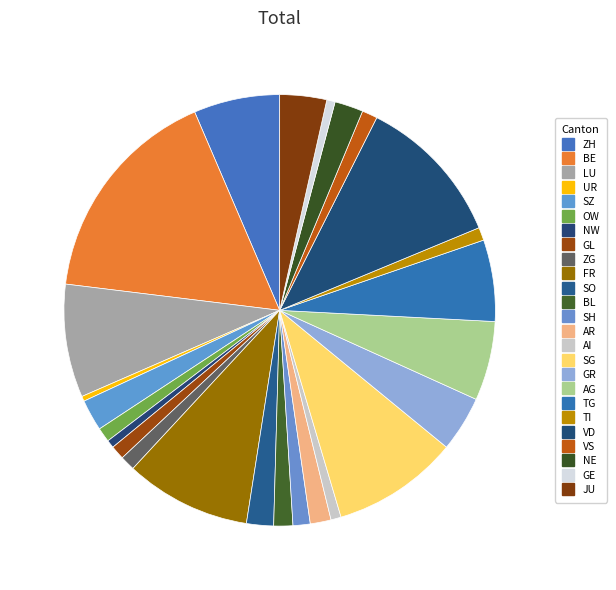

What is the change in value from ZG to TI?

-451.7